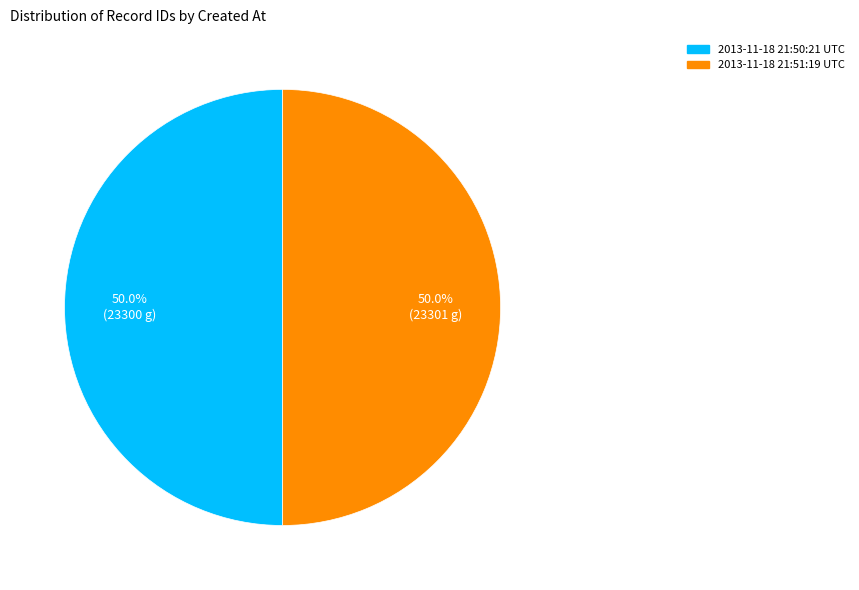

Do 2013-11-18 21:50:21 UTC and 2013-11-18 21:51:19 UTC together represent more than half of the pie?

Yes